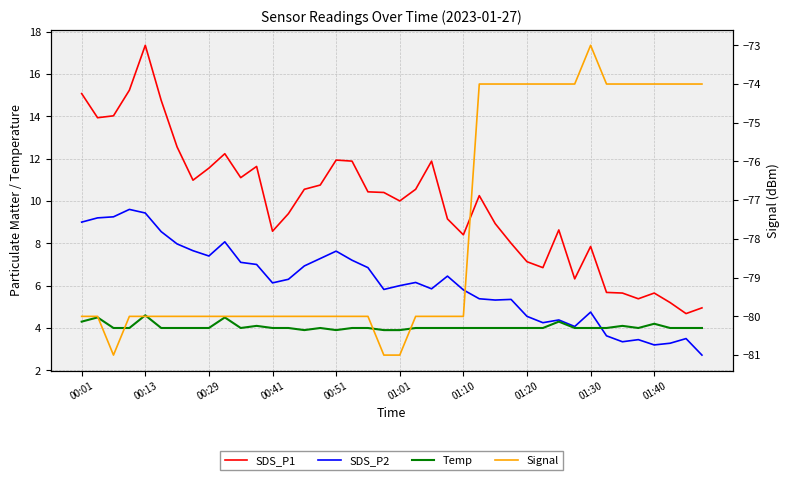

Which series has the largest range (max minus min)?

SDS_P1